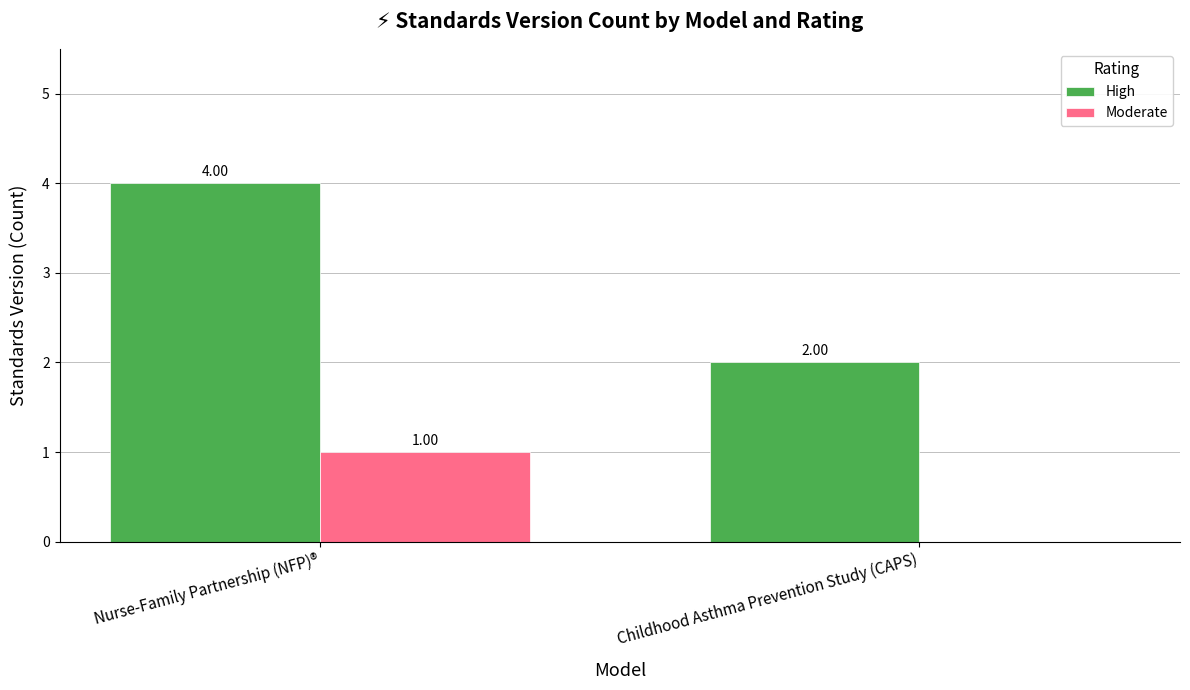

What value does the High series have at Childhood Asthma Prevention Study (CAPS)?

2